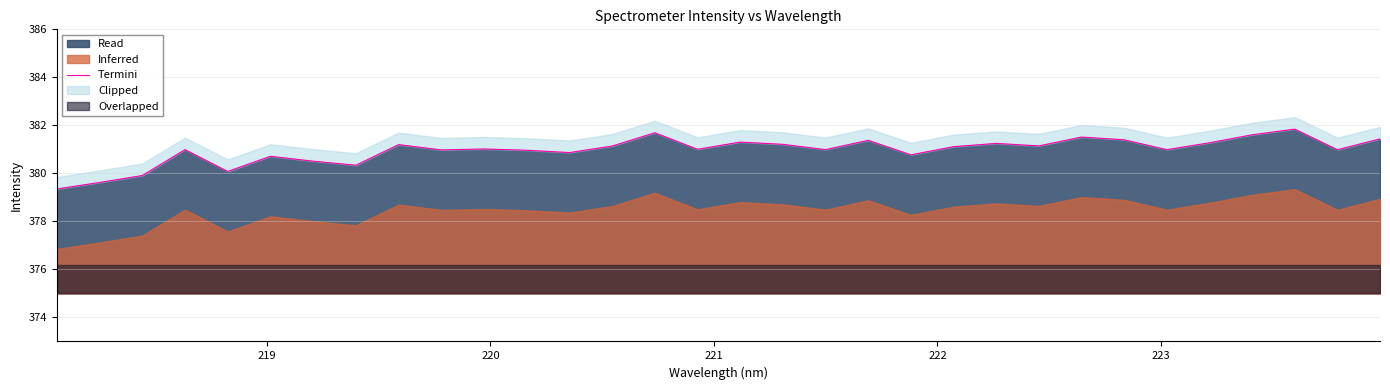

Does the chart display data point markers on the line(s)?

No